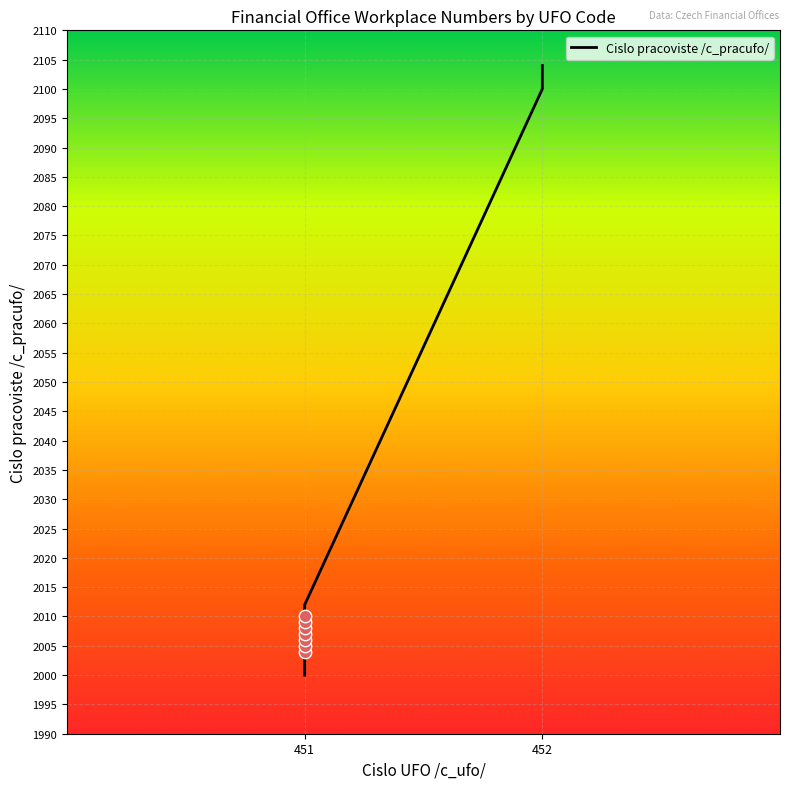

What is the ratio of the value at 10 to the value at 6?

1.0